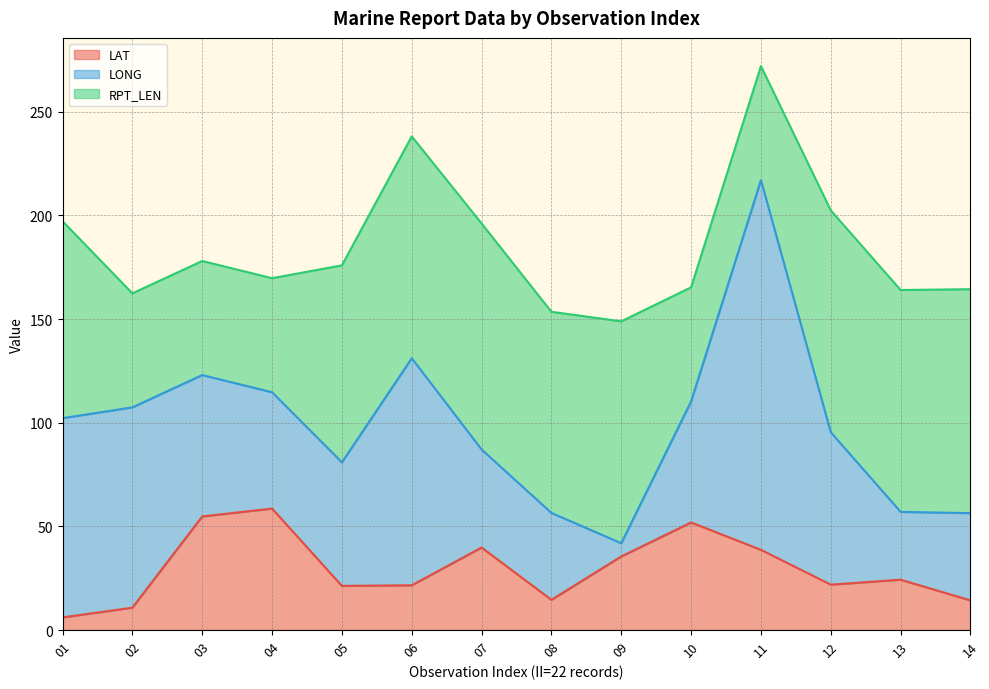

How many distinct data groups are displayed?

3